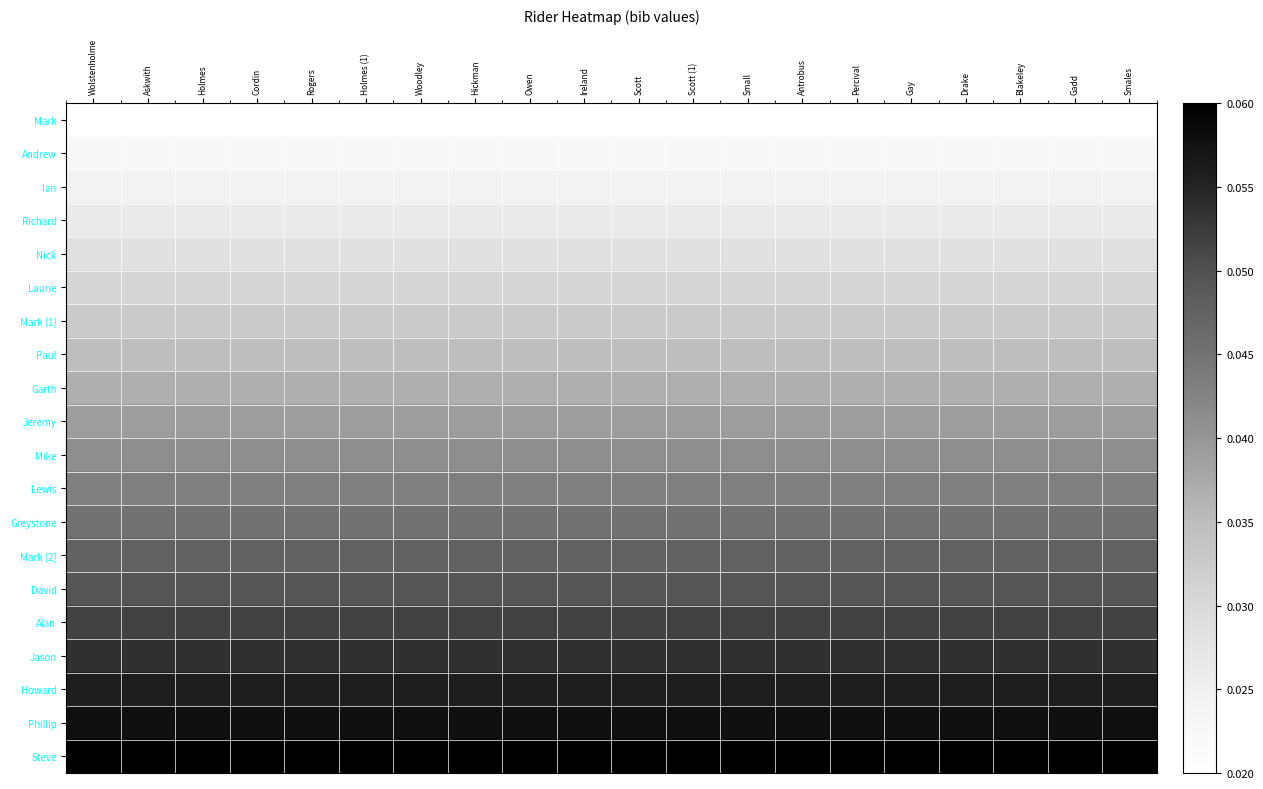

At Cordin, list the series in order from smallest to largest.

Mark, Andrew, Ian, Richard, Nick, Laurie, Mark (1), Paul, Garth, Jeremy, Mike, Lewis, Greystone, Mark (2), David, Alan, Jason, Howard, Phillip, Steve